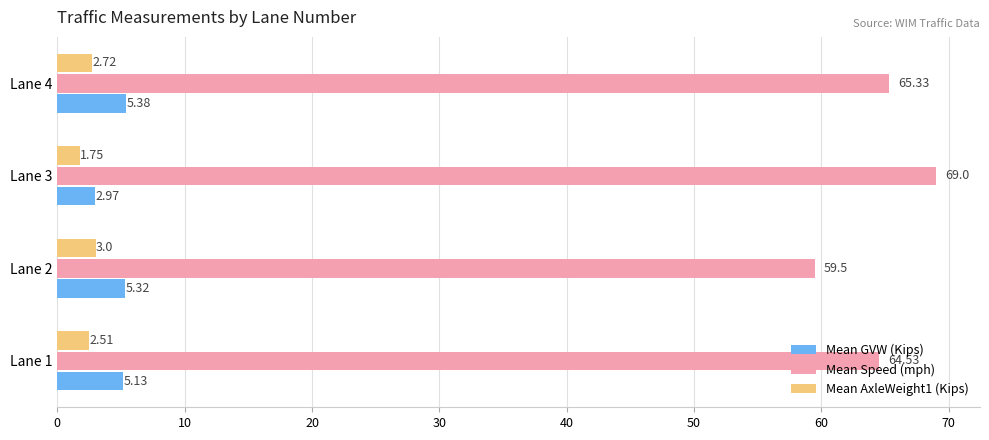

Rank the series at Lane 1 from lowest to highest value.

Mean AxleWeight1 (Kips), Mean GVW (Kips), Mean Speed (mph)